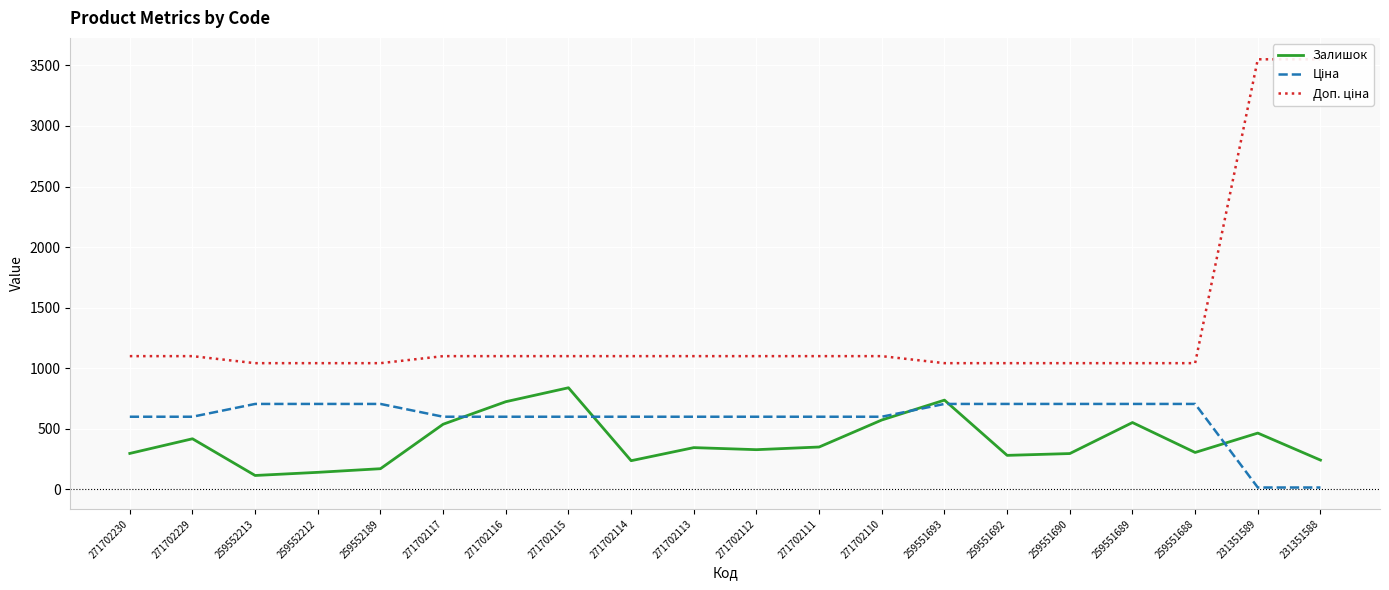

Reading right to left, extract all data points from this chart.

Залишок: 231351588=242.0	231351589=465.0	259551688=305.0	259551689=552.0	259551690=296.0	259551692=281.0	259551693=737.0	271702110=573.0	271702111=350.0	271702112=328.0	271702113=345.0	271702114=237.0	271702115=839.0	271702116=724.0	271702117=538.0	259552189=171.0	259552212=141.0	259552213=115.0	271702229=418.0	271702230=297.0
Ціна: 231351588=15.8	231351589=15.8	259551688=705.5	259551689=705.5	259551690=705.5	259551692=705.5	259551693=705.5	271702110=599.9	271702111=599.9	271702112=599.9	271702113=599.9	271702114=599.9	271702115=599.9	271702116=599.9	271702117=599.9	259552189=705.5	259552212=705.5	259552213=705.5	271702229=599.9	271702230=599.9
Доп. ціна: 231351588=3550.0	231351589=3550.0	259551688=1042.0	259551689=1042.0	259551690=1042.0	259551692=1042.0	259551693=1042.0	271702110=1100.0	271702111=1100.0	271702112=1100.0	271702113=1100.0	271702114=1100.0	271702115=1100.0	271702116=1100.0	271702117=1100.0	259552189=1042.0	259552212=1042.0	259552213=1042.0	271702229=1100.0	271702230=1100.0